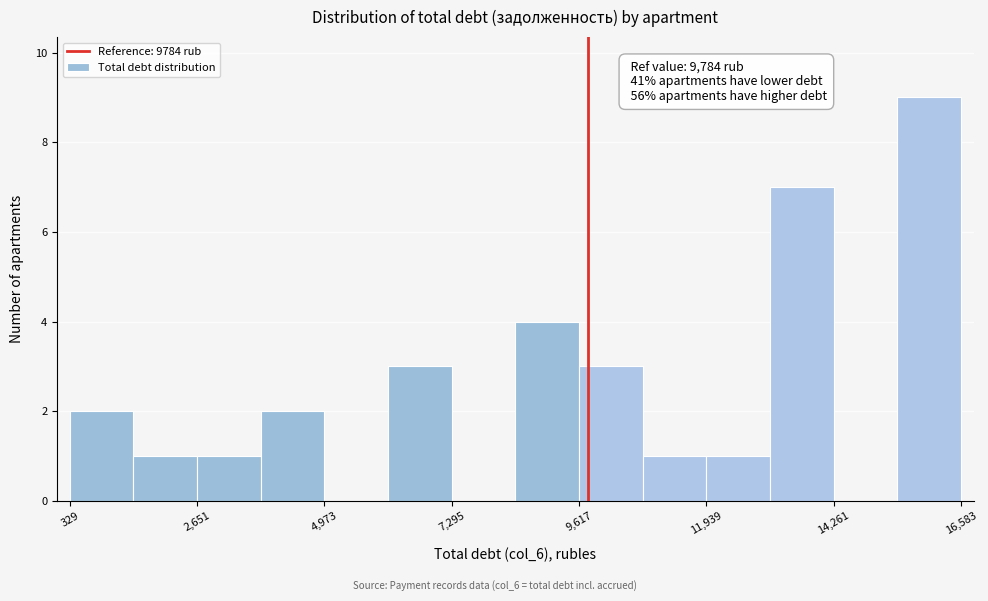

Around what value on the x-axis is the tallest bar? Give the approximate position of its centre, as read against the axis.

16000